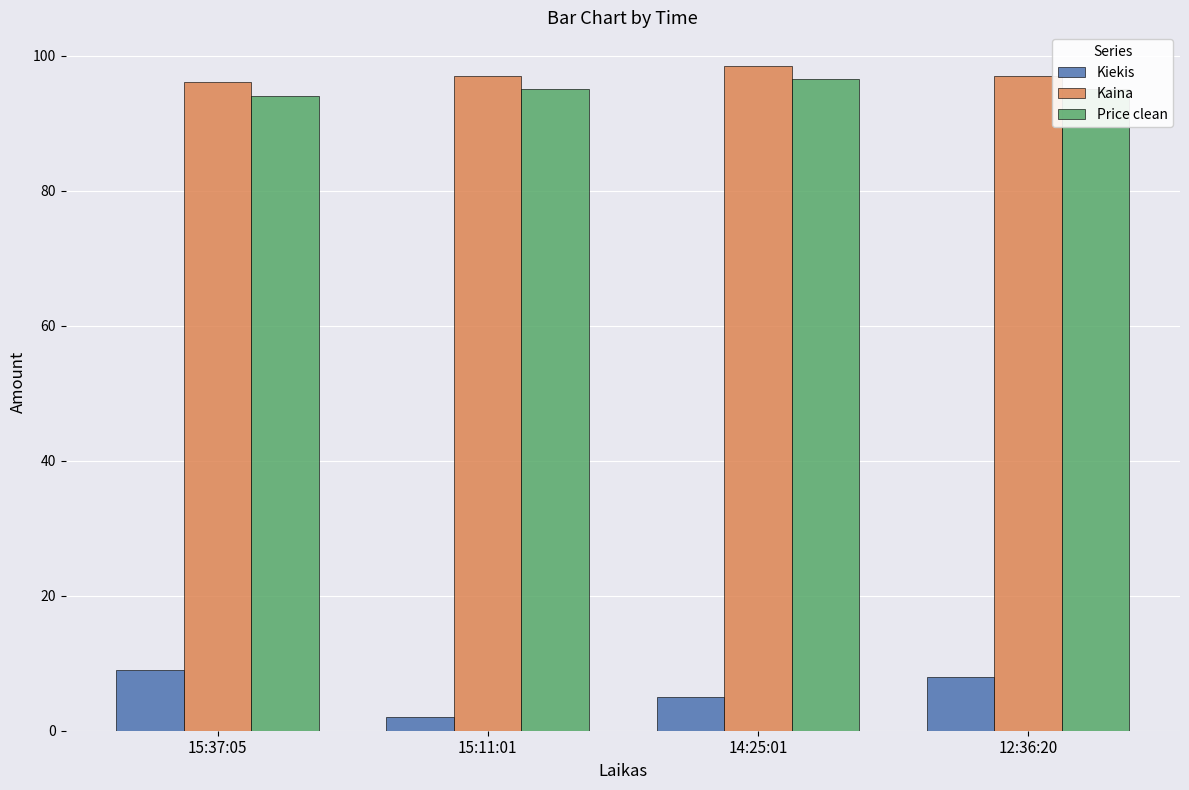

The Price clean series shows 41.9 at 14:25:01. True or false?

False